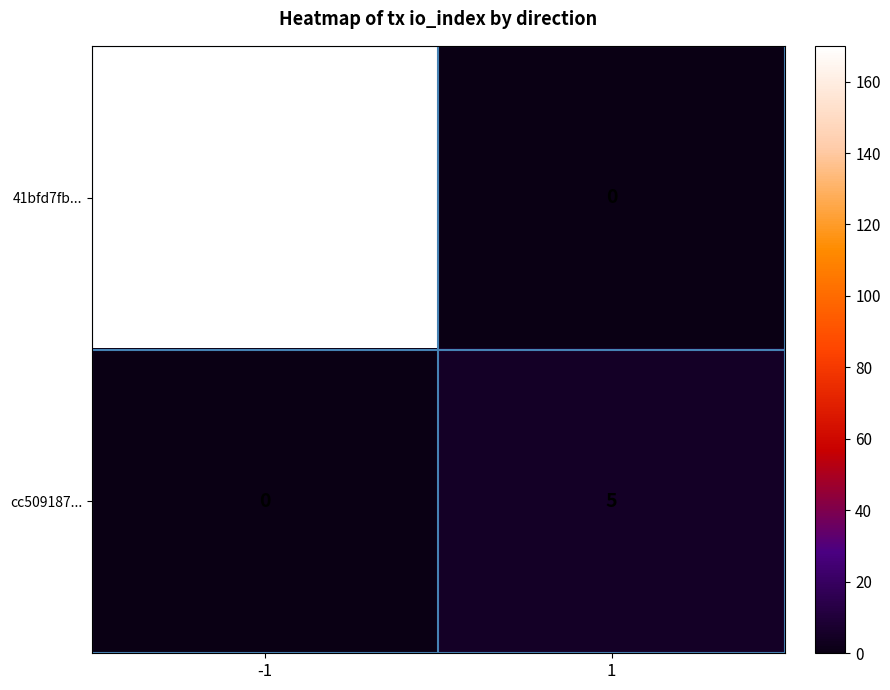

What is the approximate value of 41bfd7fb... at -1, to the nearest 50?

150